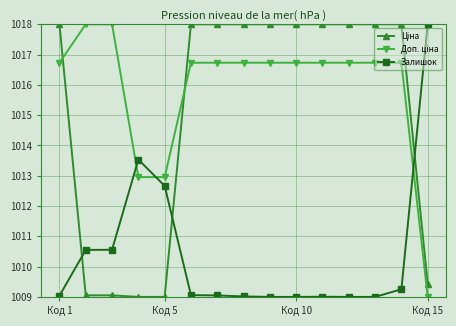

At how many categories does at least one series exceed 1016?

13